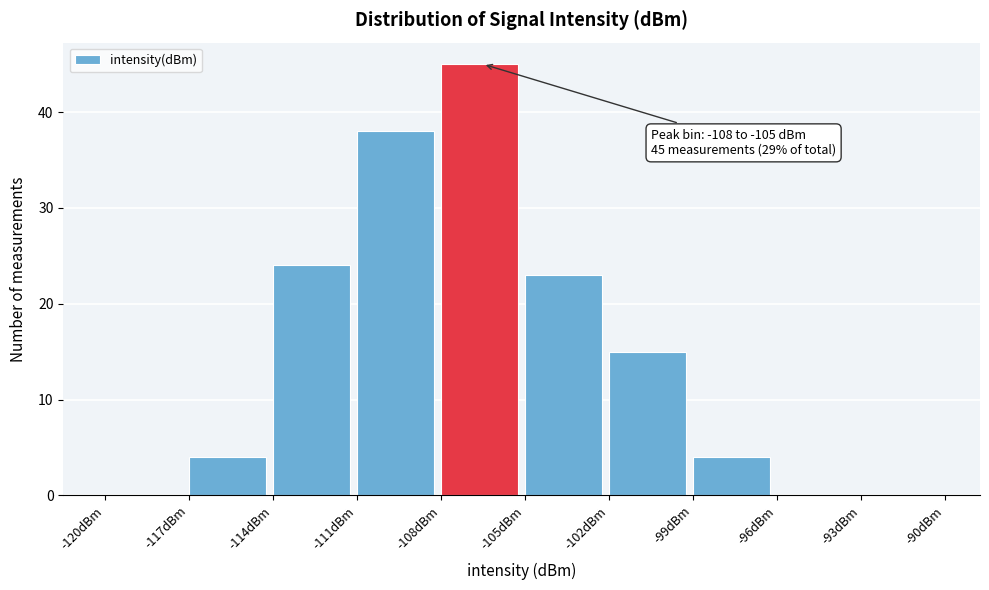

Which range on the x-axis has the tallest bar?

-108 to -105